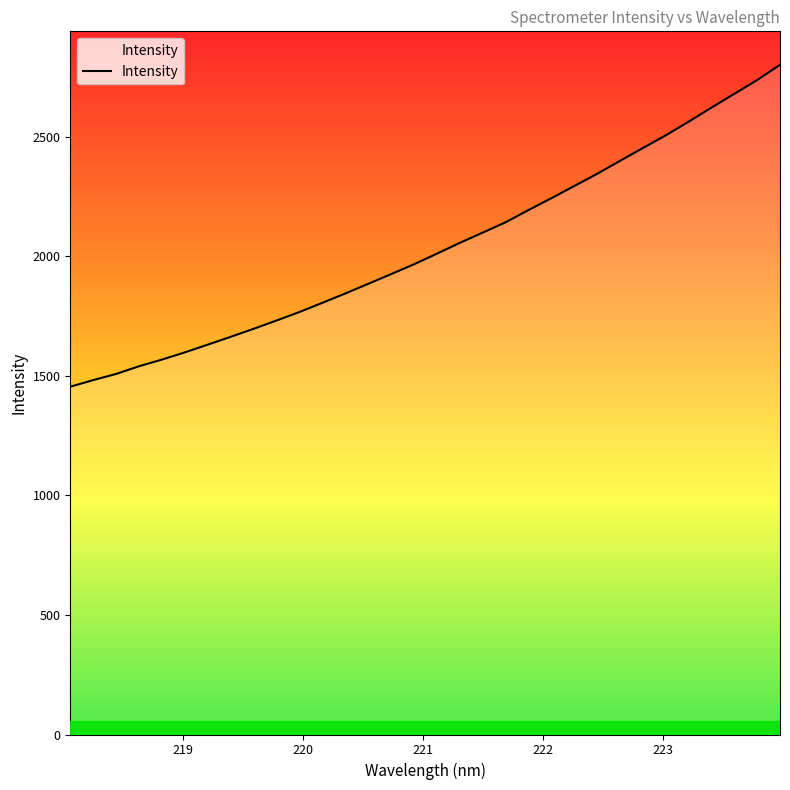

What is the sum of all values?

65213.5